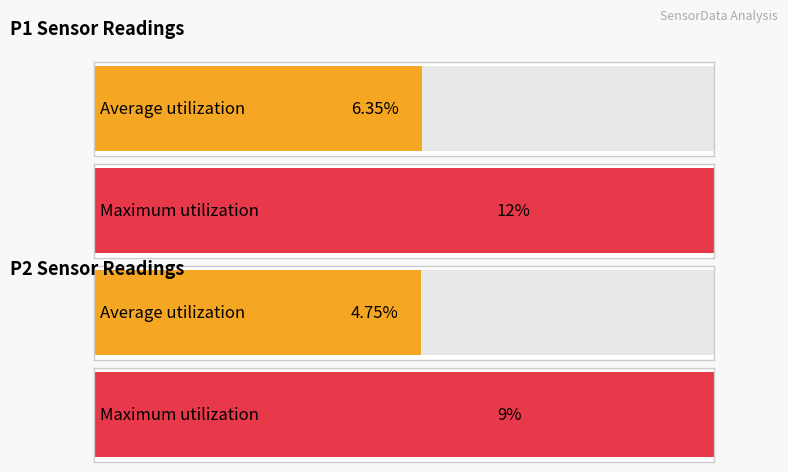

What is the maximum value shown in the chart?

12